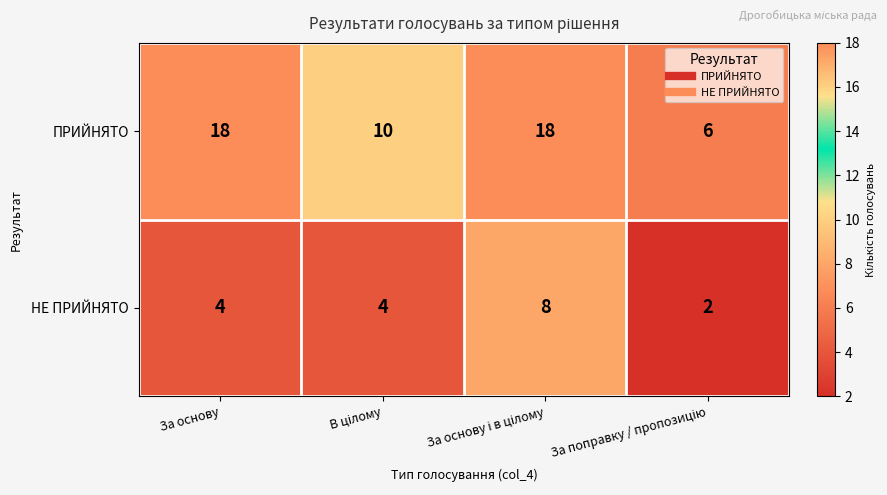

What is the approximate value of ПРИЙНЯТО at За основу?

18